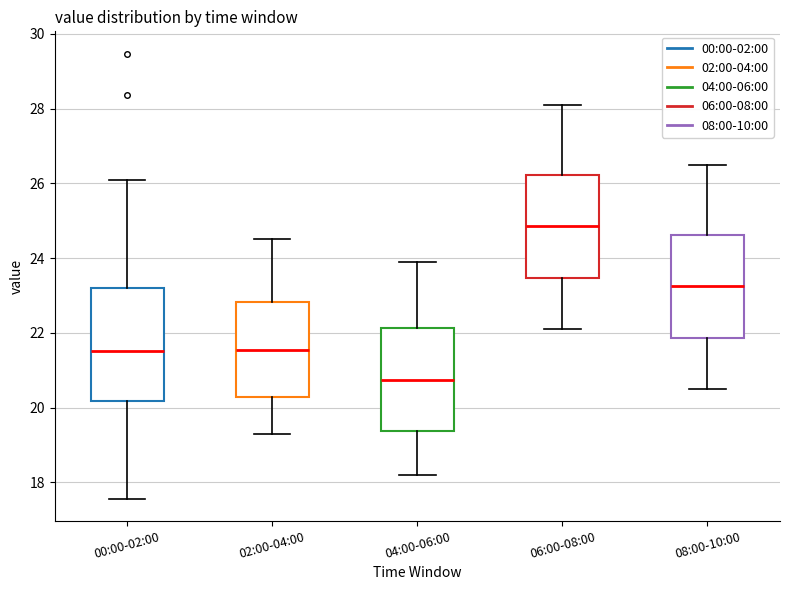

Comparing the boxes themselves (not the whiskers), which one is the tallest?

00:00-02:00